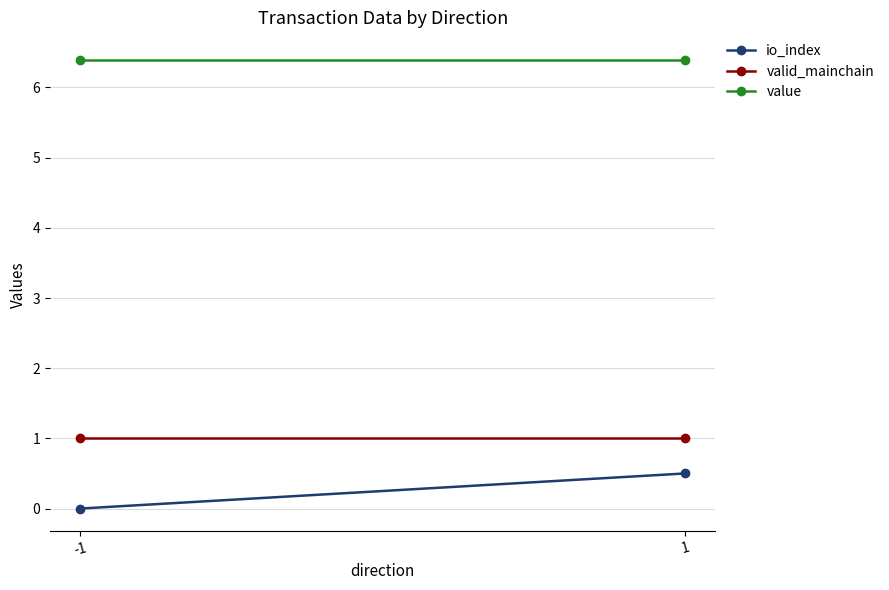

Reading left to right, list all the values displayed in this chart.

io_index: -1=0.0	1=0.5
valid_mainchain: -1=1.0	1=1.0
value: -1=6.4	1=6.4